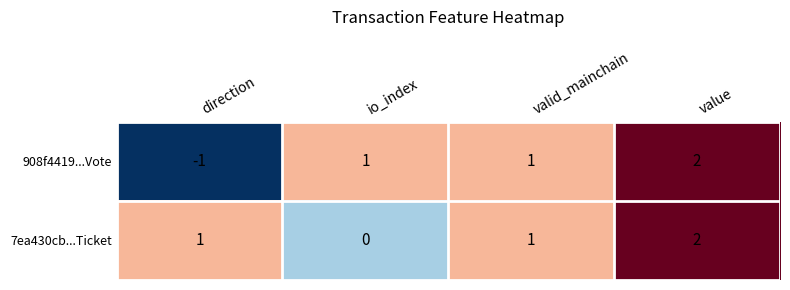

Which label corresponds to the smallest value in the chart?

direction